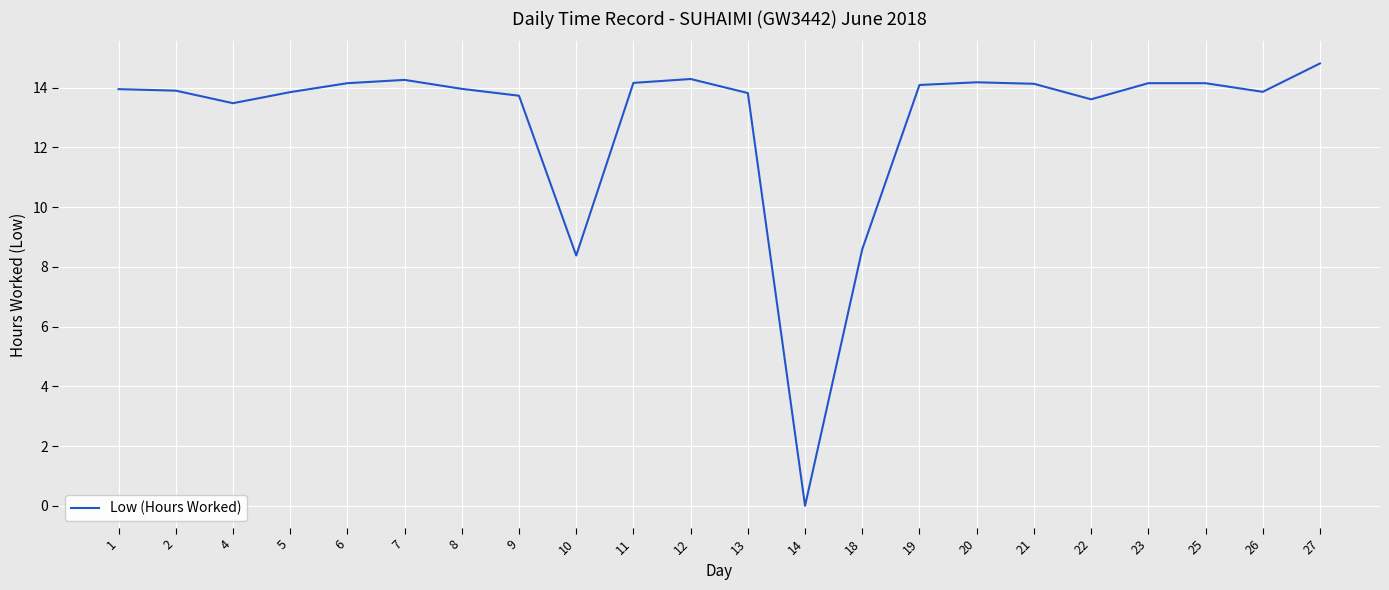

What is the maximum value shown in the chart?

14.8